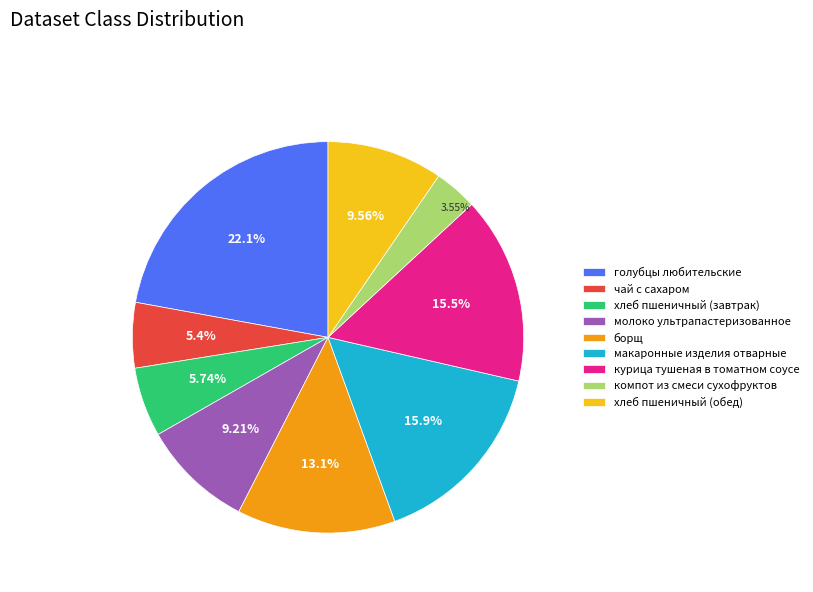

What percentage do голубцы любительские and макаронные изделия отварные together represent?

38.0%